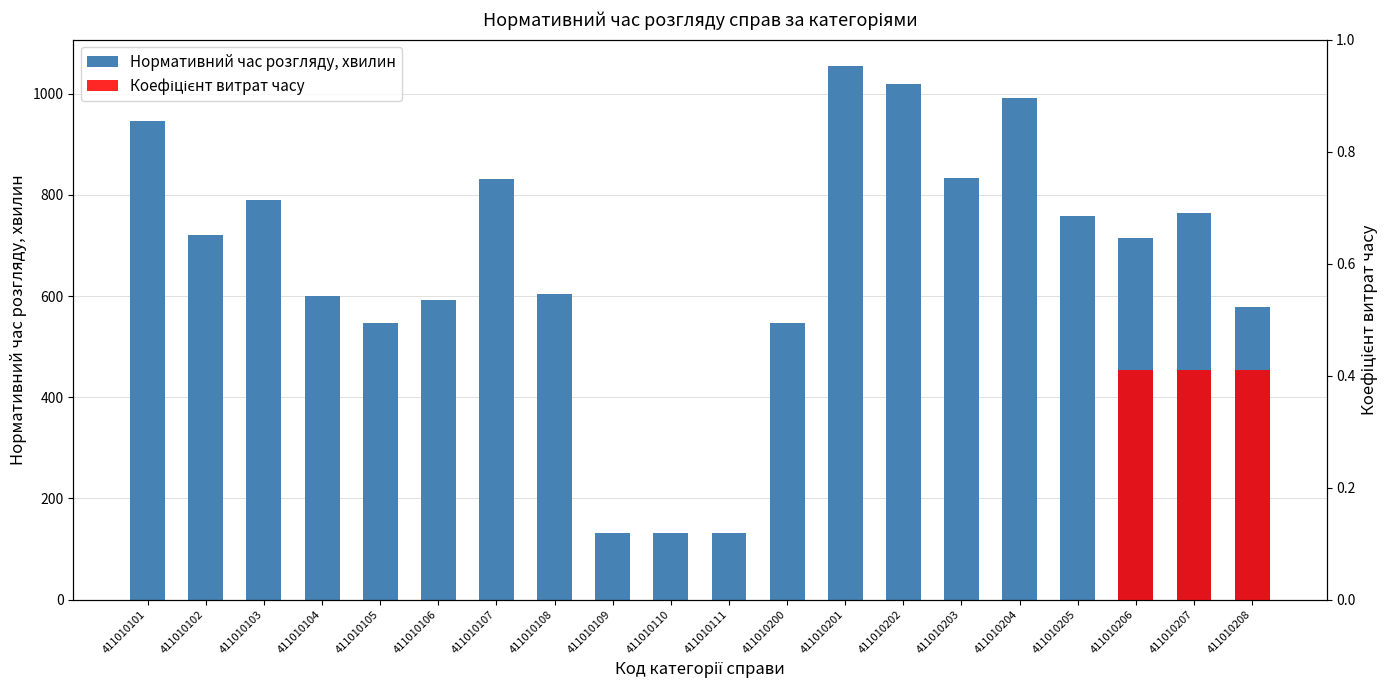

What is the smallest value displayed?

132